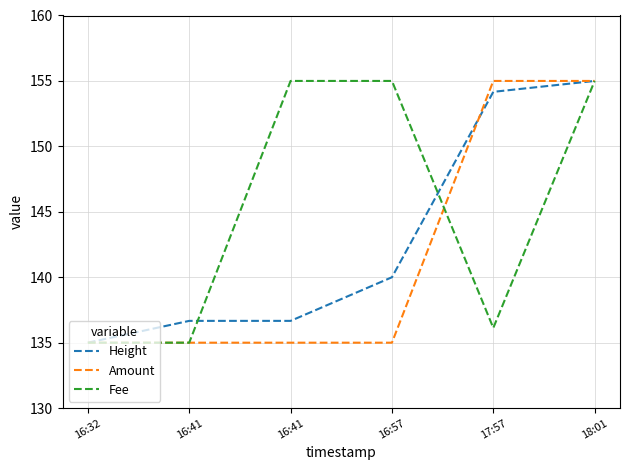

What are all the series names shown in the legend?

Height, Amount, Fee